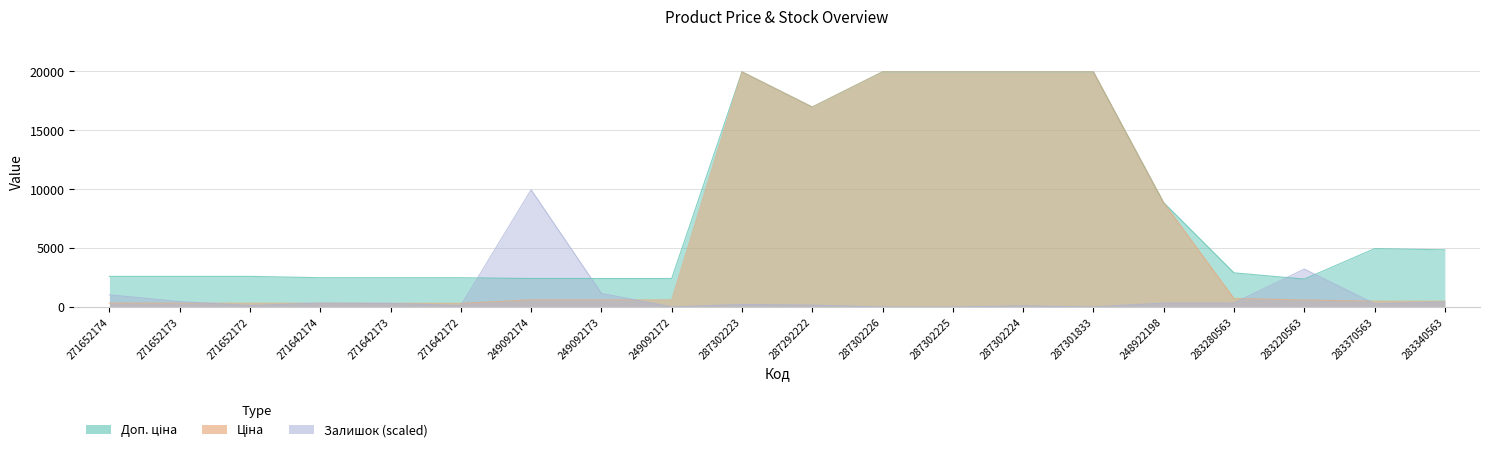

At which category is the sum across all series the highest?

287302223